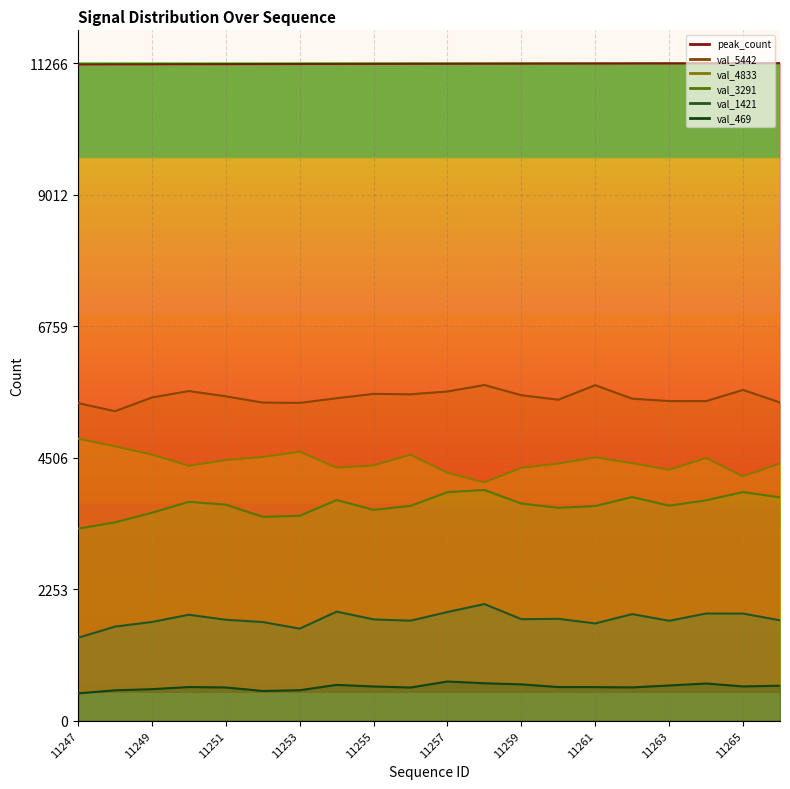

Which series has the largest range (max minus min)?

val_4833